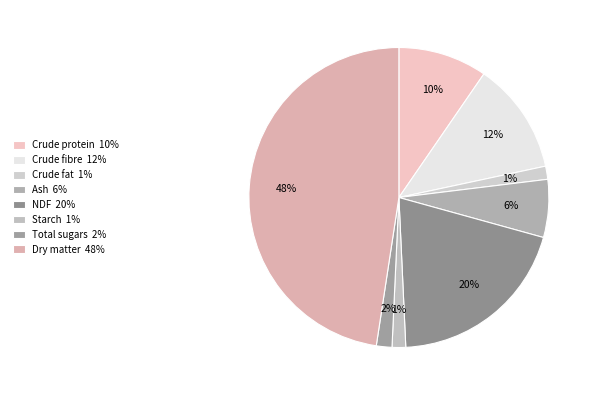

Which category has the biggest portion of the pie?

Dry matter